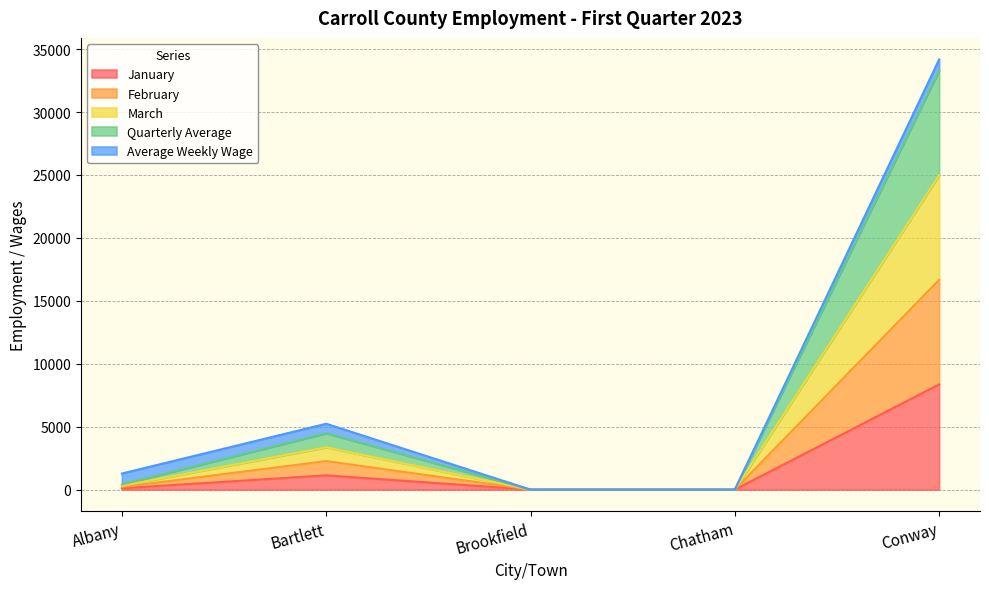

True or false: February and March intersect in this chart.

False